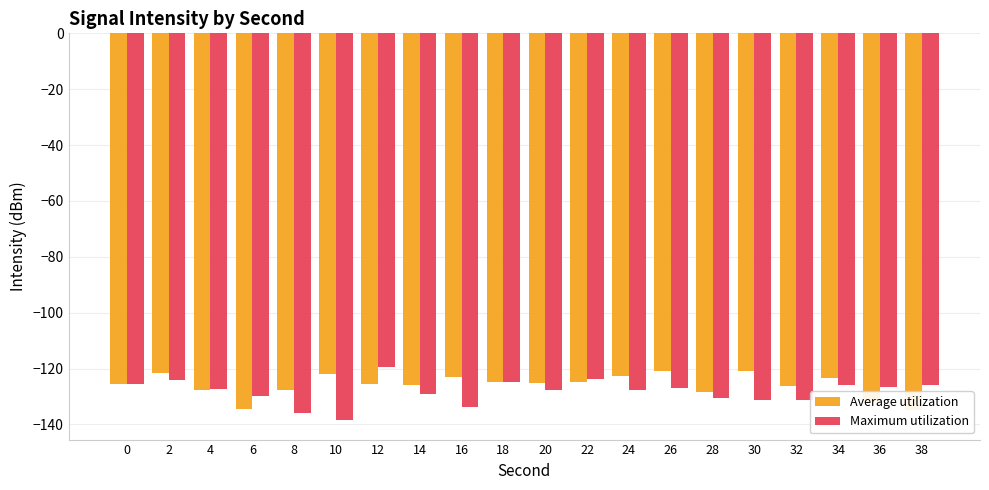

Reading left to right, extract all data points from this chart.

Average utilization: 0=-125.5	2=-121.4	4=-127.7	6=-134.6	8=-127.7	10=-121.9	12=-125.6	14=-126.1	16=-123.1	18=-125.0	20=-125.1	22=-124.7	24=-122.8	26=-121.0	28=-128.3	30=-120.7	32=-126.4	34=-123.4	36=-132.1	38=-135.0
Maximum utilization: 0=-125.5	2=-124.1	4=-127.3	6=-130.0	8=-136.1	10=-138.5	12=-119.4	14=-129.2	16=-133.8	18=-124.9	20=-127.6	22=-123.7	24=-127.7	26=-126.9	28=-130.4	30=-131.1	32=-131.3	34=-125.9	36=-126.7	38=-125.8